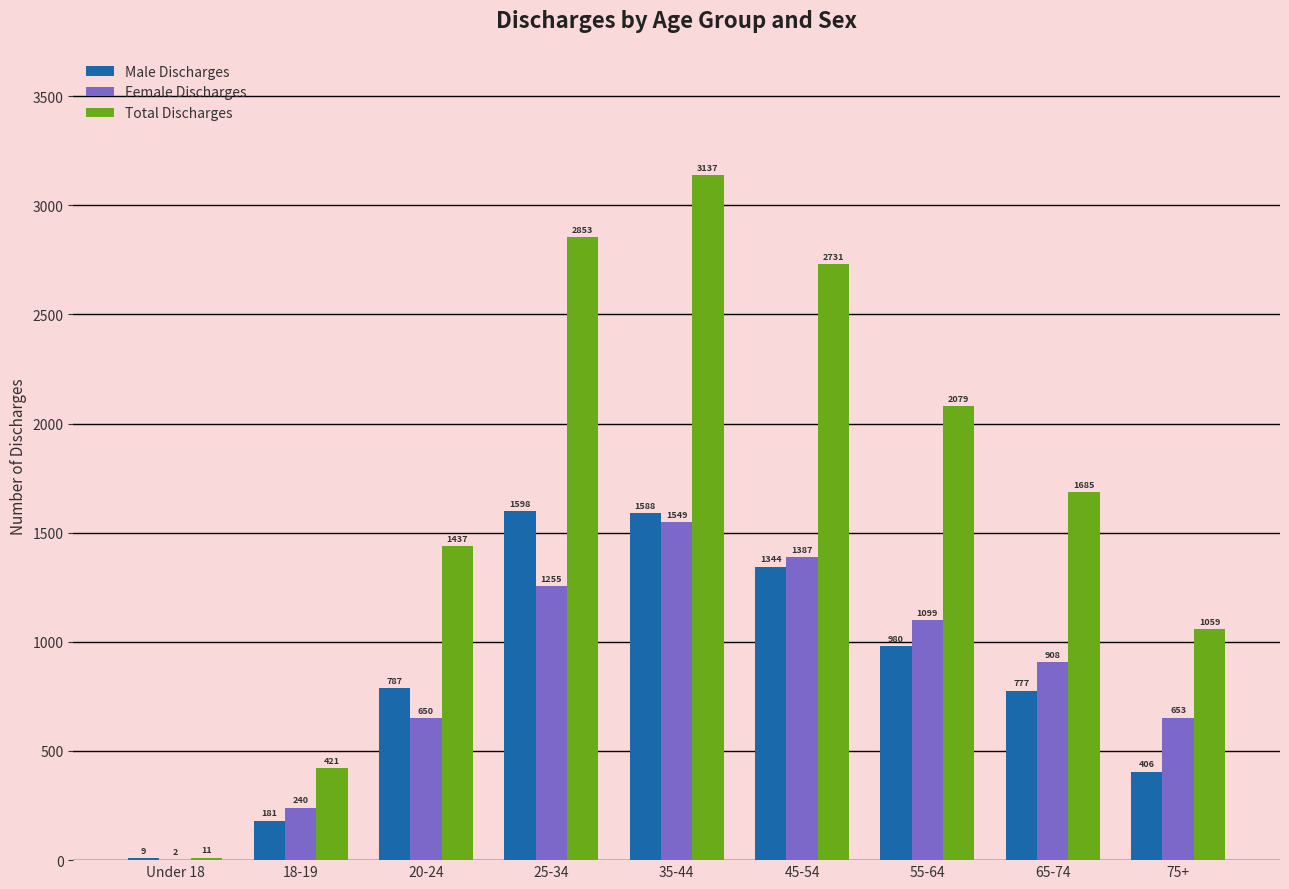

What is the total value across all series at 35-44?

6274